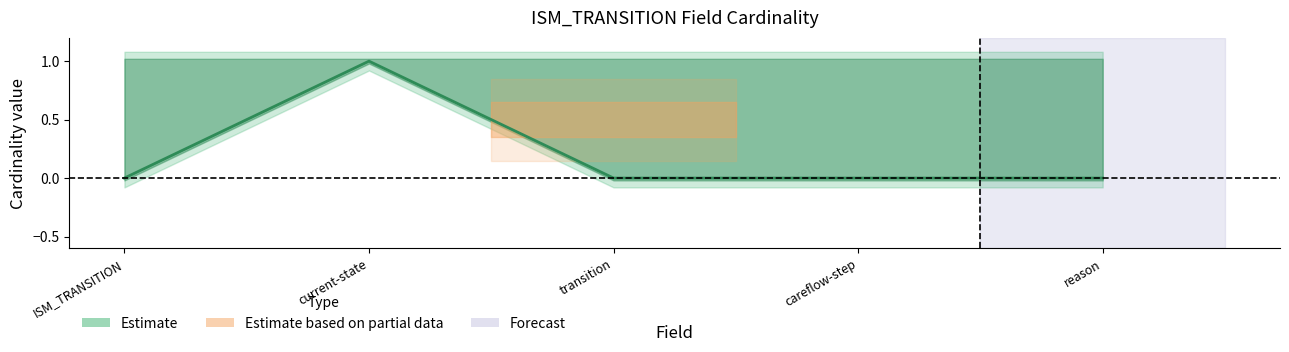

Is it true that Min equals 0 at ISM_TRANSITION.transition?

True